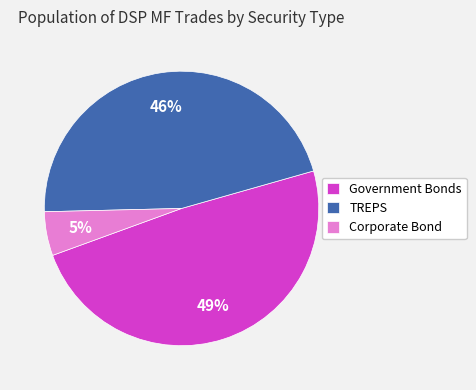

Is the sum of TREPS and Government Bonds greater than half?

Yes